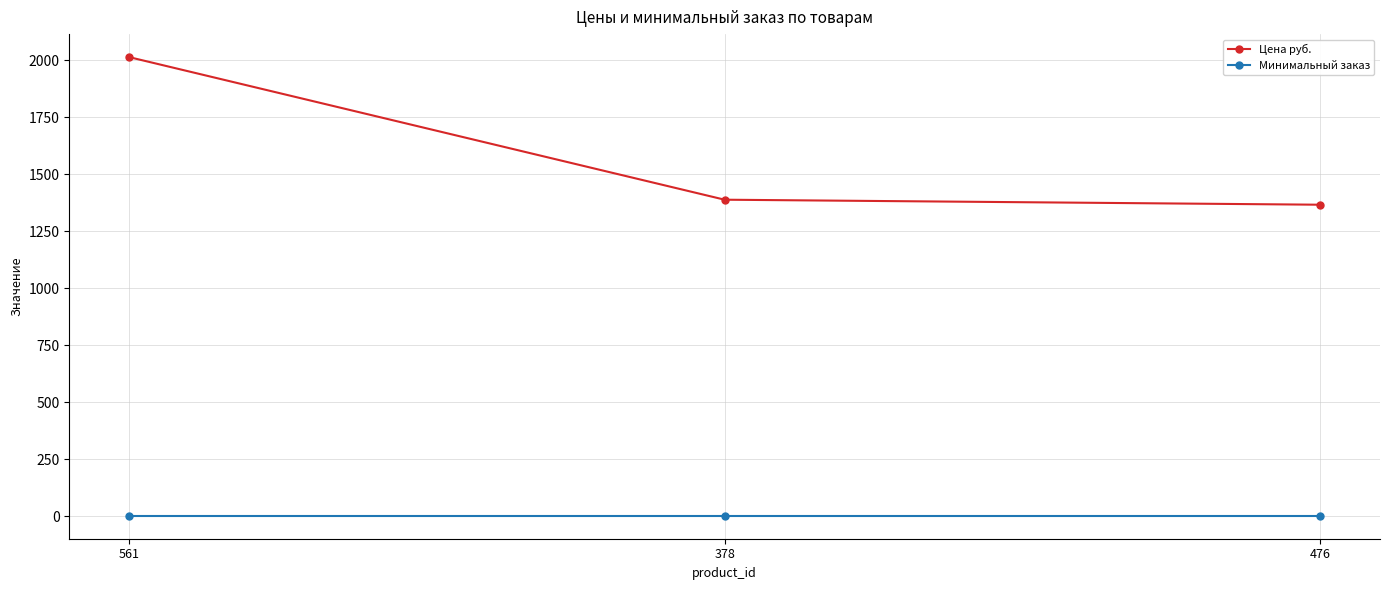

What is the value of the Минимальный заказ point at the 1st from the left?

1